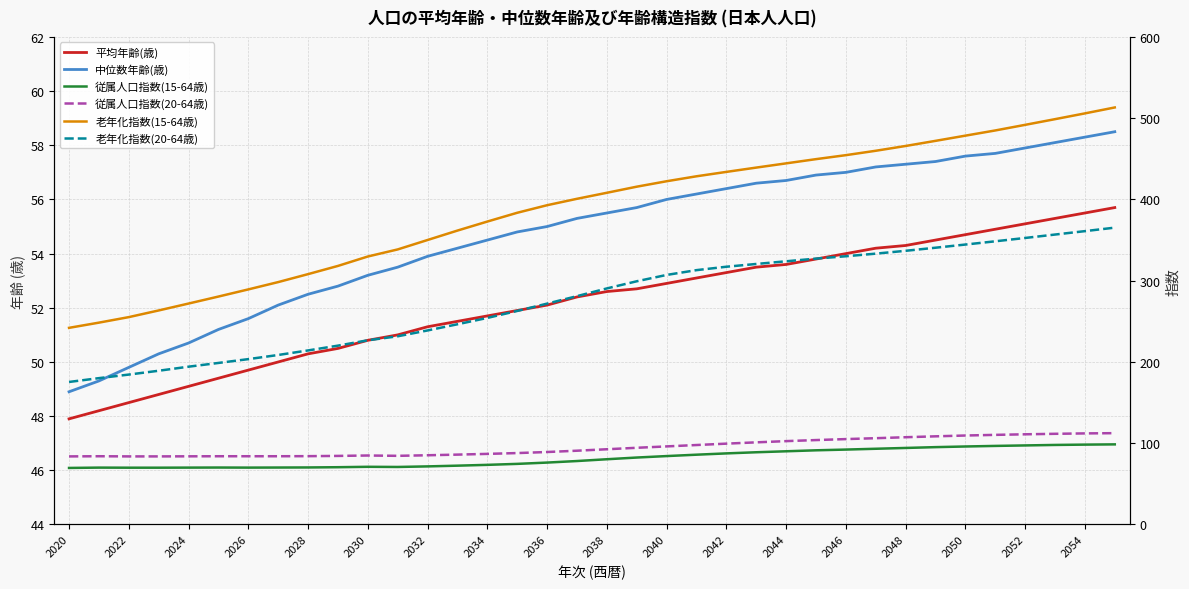

How many lines are shown in the chart?

6